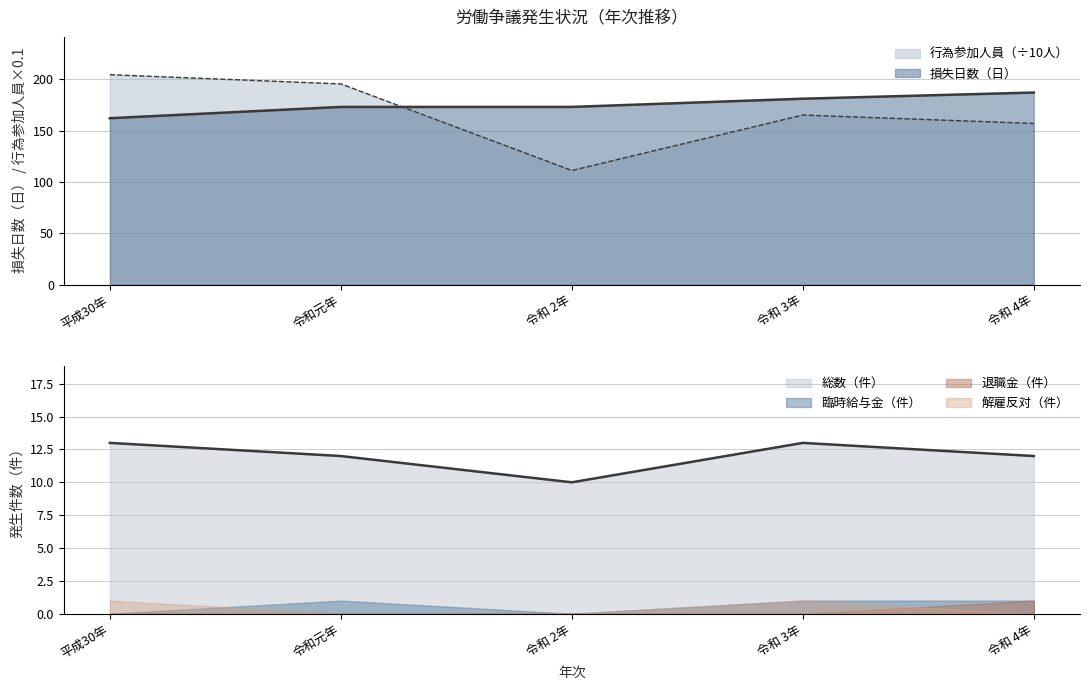

At which category does 総数 reach its first local valley?

令和 2年